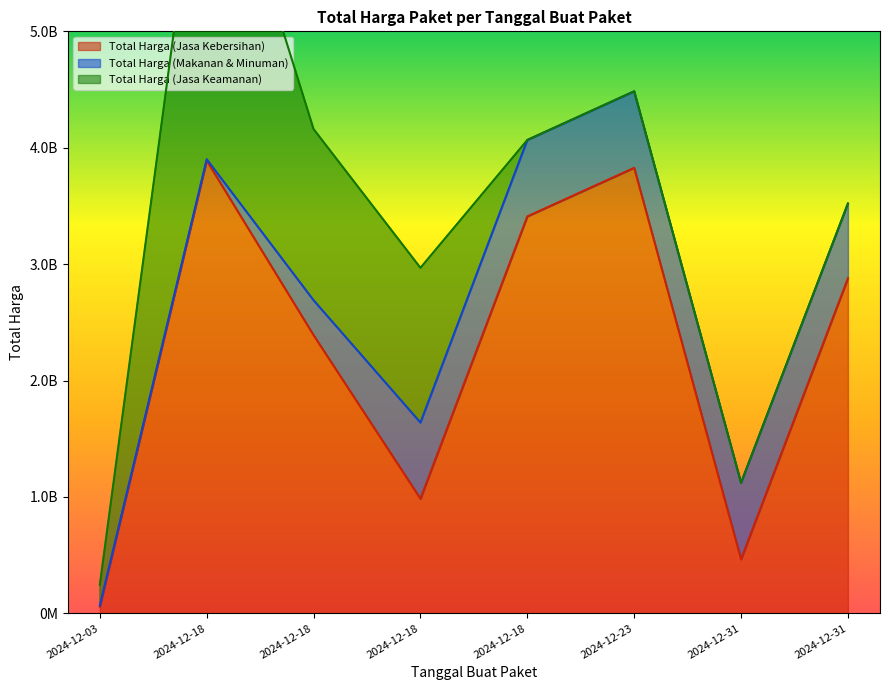

What is the approximate value of Total Harga (Jasa Kebersihan) at 2024-12-18, to the nearest 100?

2389735200